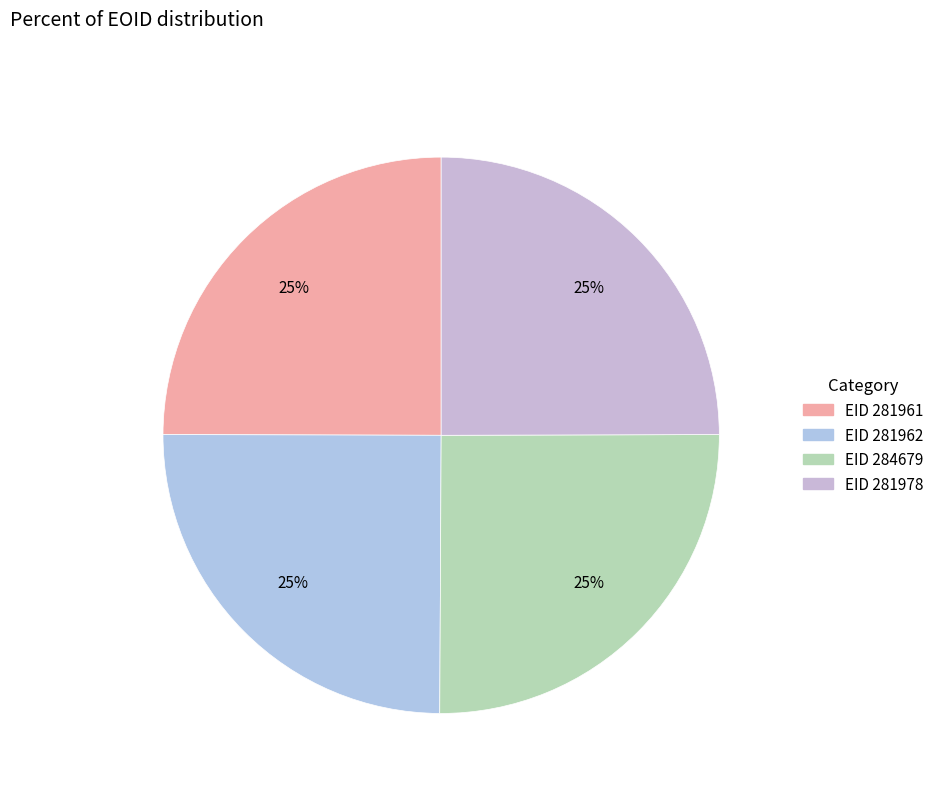

How many slices are in this pie chart?

4